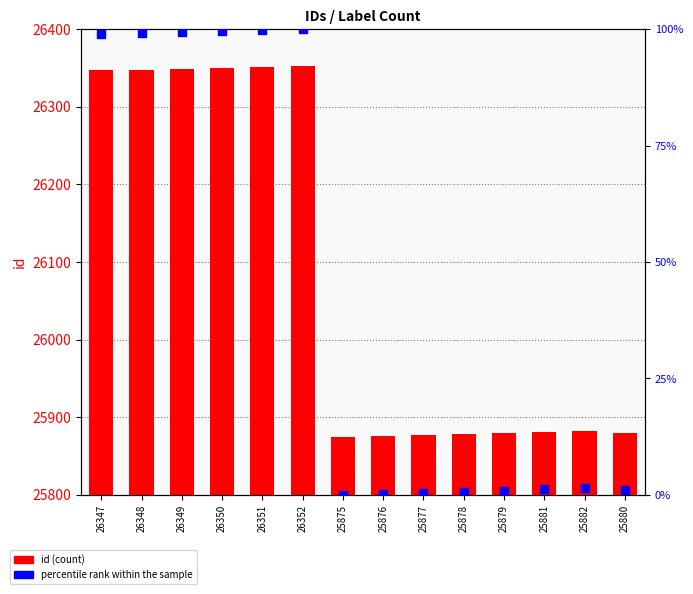

What is the total value across all series at 26347?

26446.0